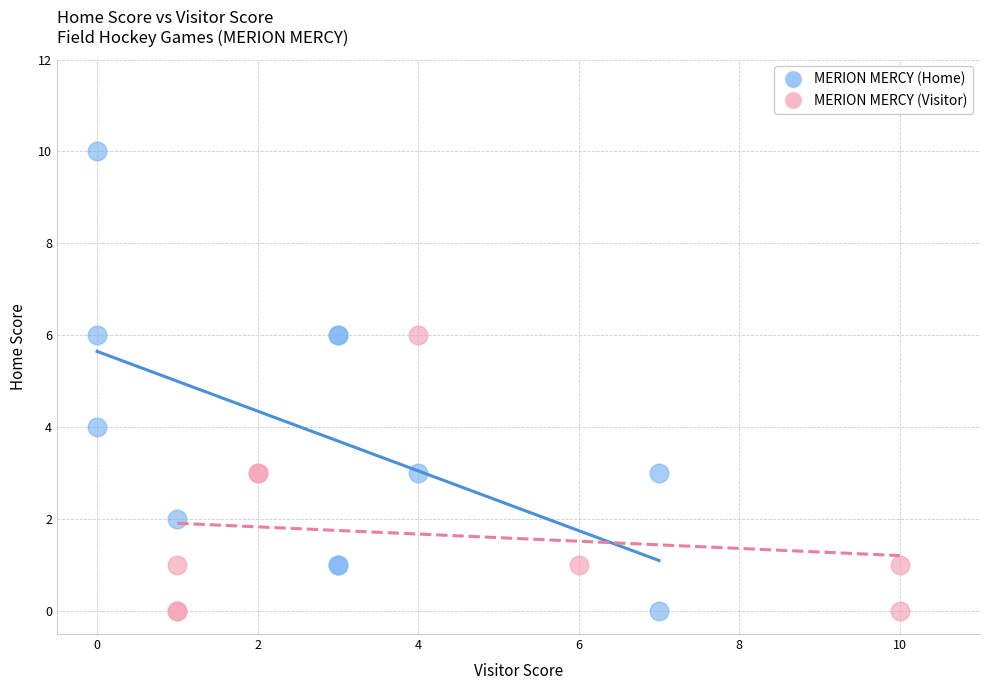

Which series has the largest Y range (max minus min)?

MERION MERCY (Home)